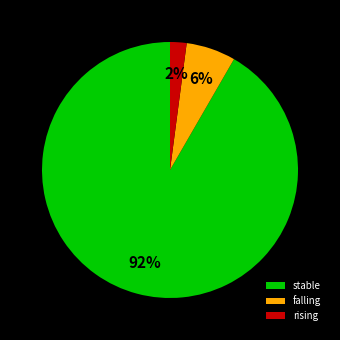

Is there any slice that represents more than half of the pie?

Yes